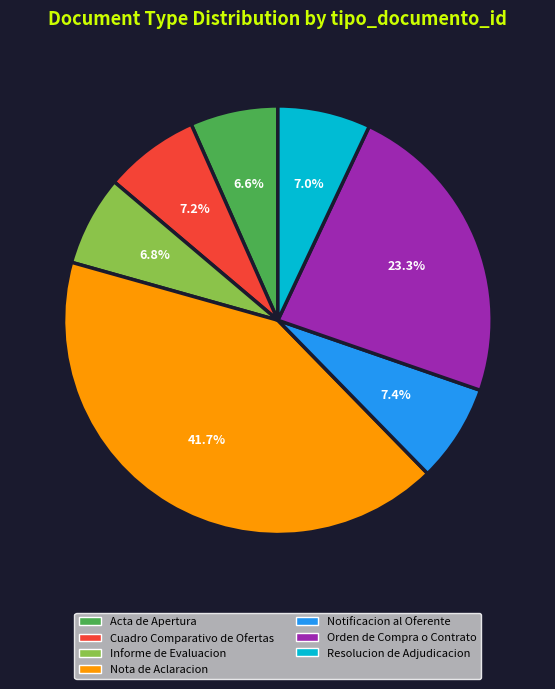

What is the largest slice in the pie chart?

Nota de Aclaracion